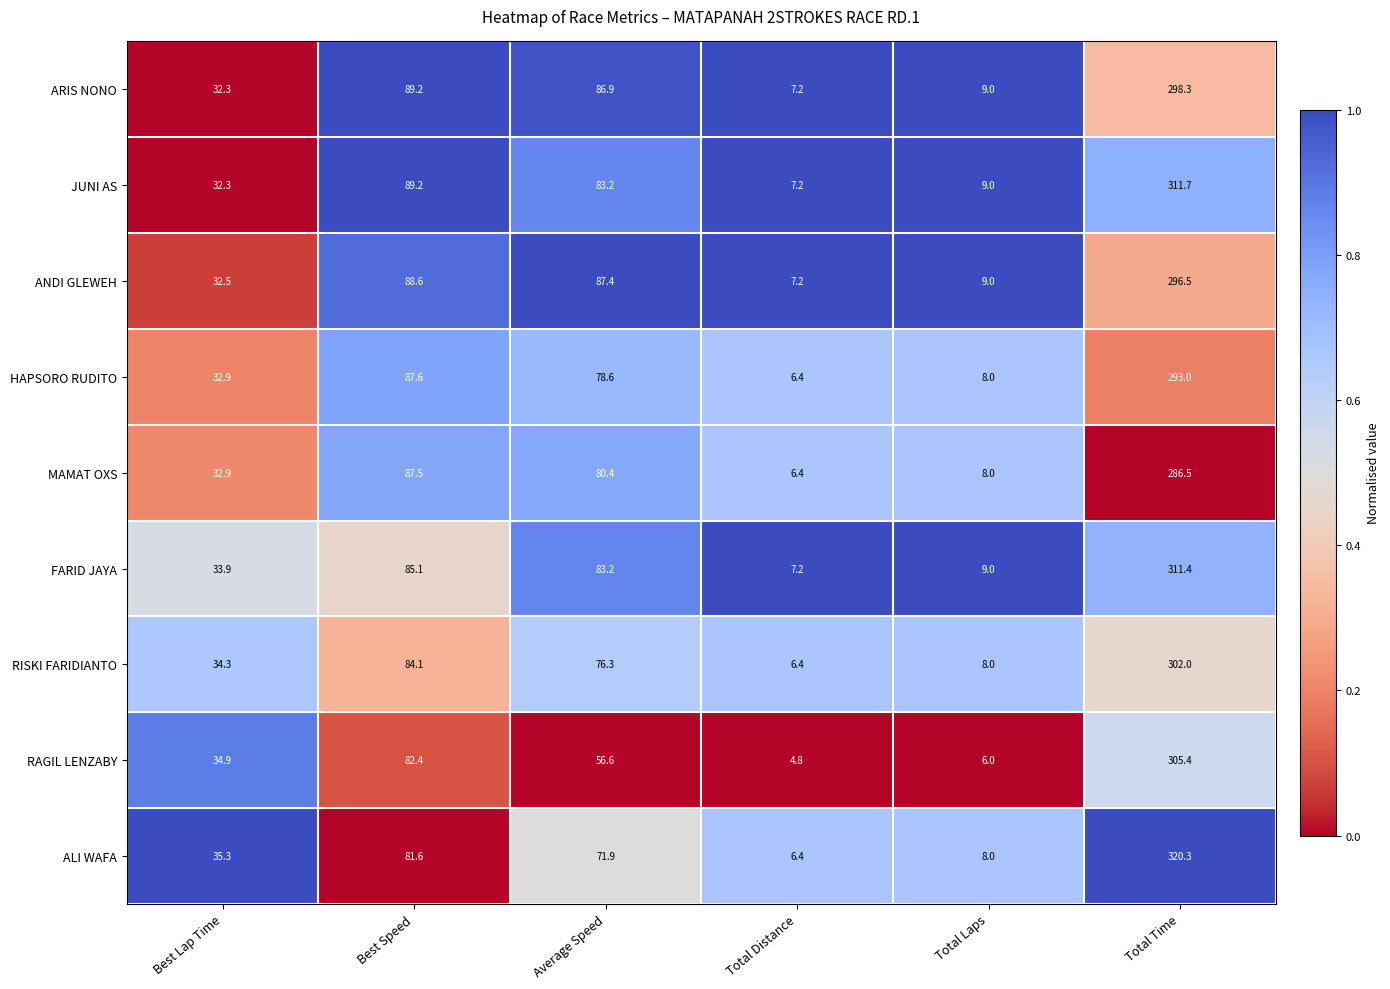

Which series has the largest range (max minus min)?

ALI WAFA